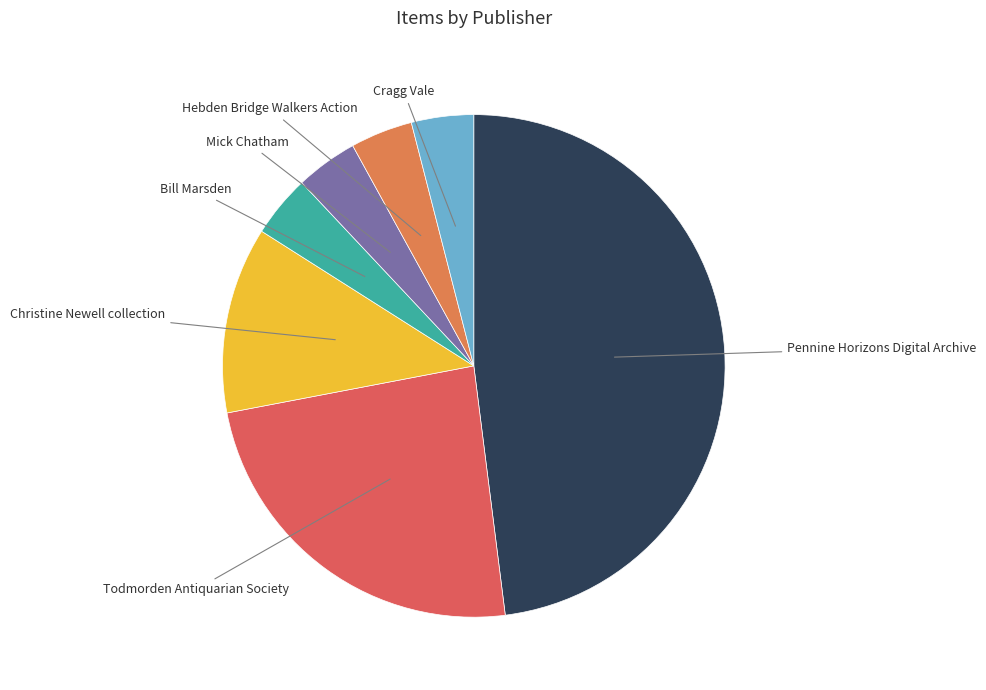

Does any single category account for the majority?

No